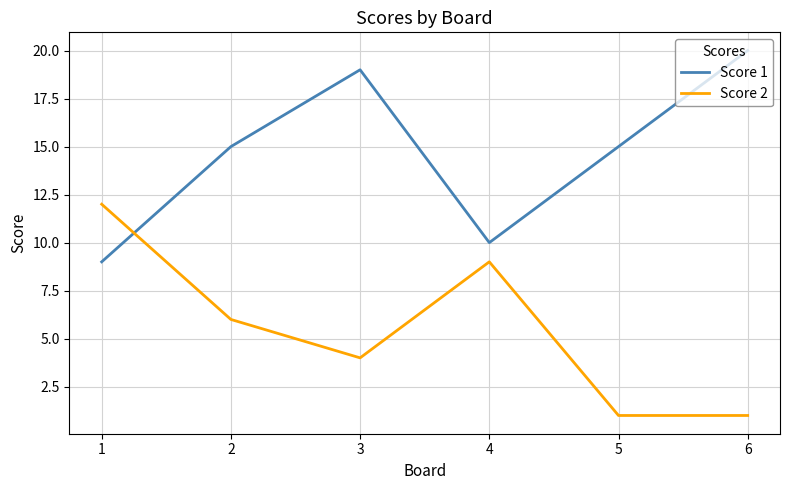

Reading left to right, what are all the values shown in this chart?

Score 1: 1=9	2=15	3=19	4=10	5=15	6=20
Score 2: 1=12	2=6	3=4	4=9	5=1	6=1